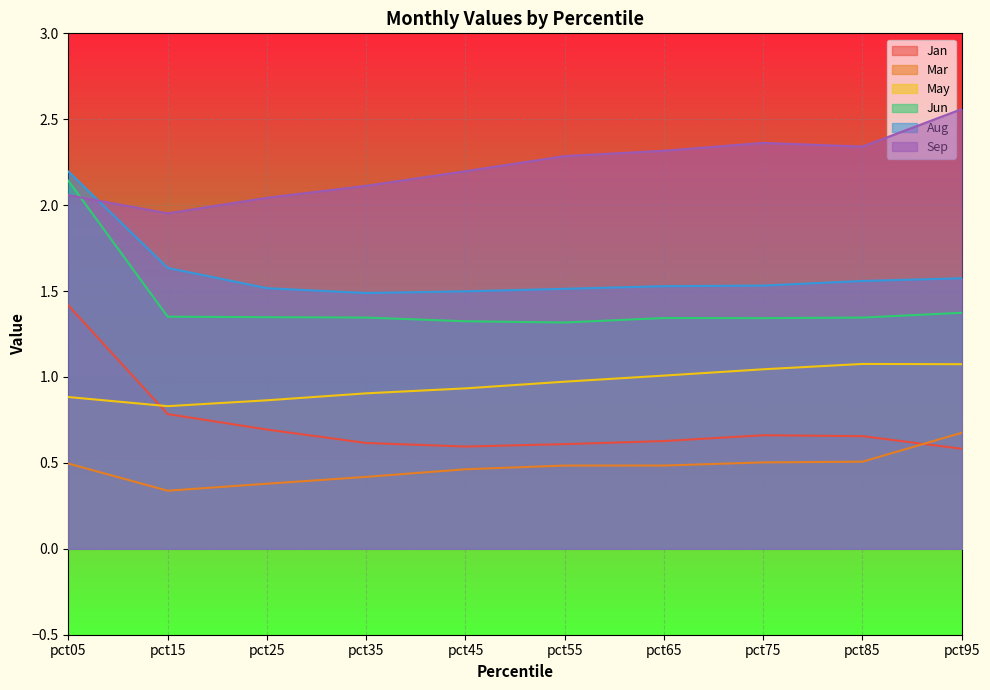

Which series changed the most between pct75 and pct85?

May